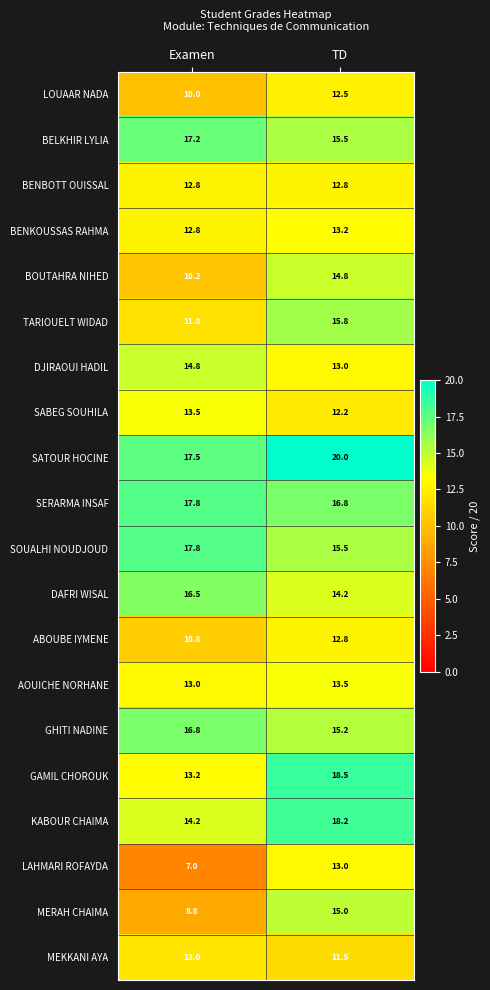

Which series has the widest spread of values?

MERAH CHAIMA